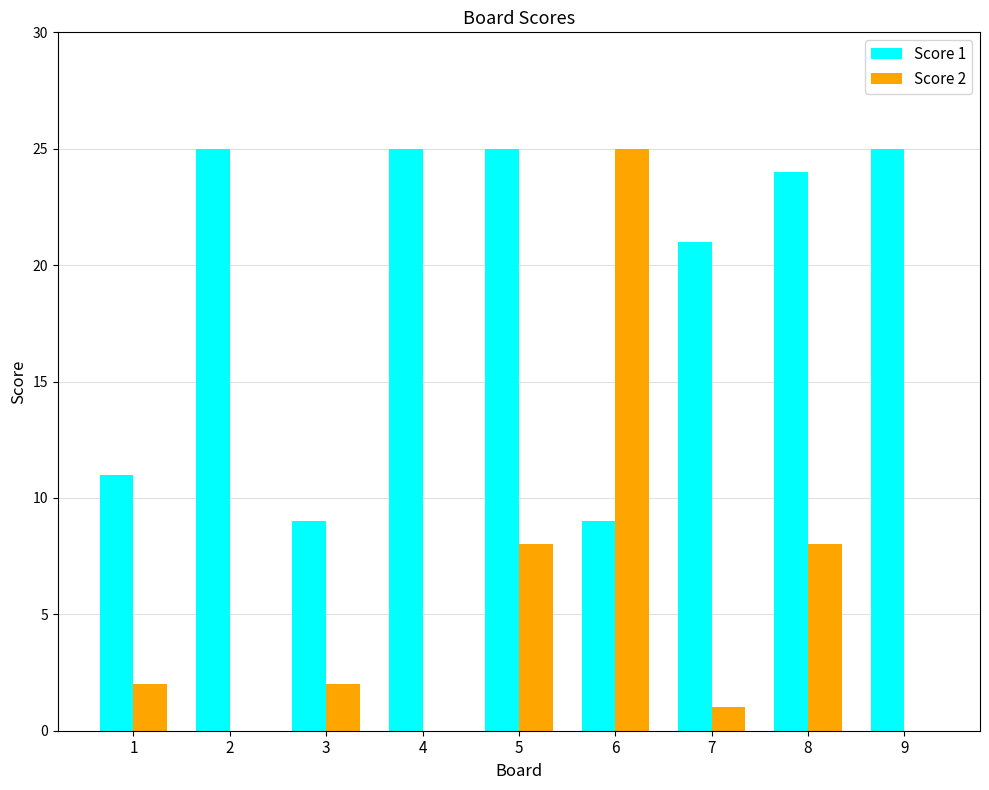

What is the sum of the Score 1 values at 3 and 4?

34